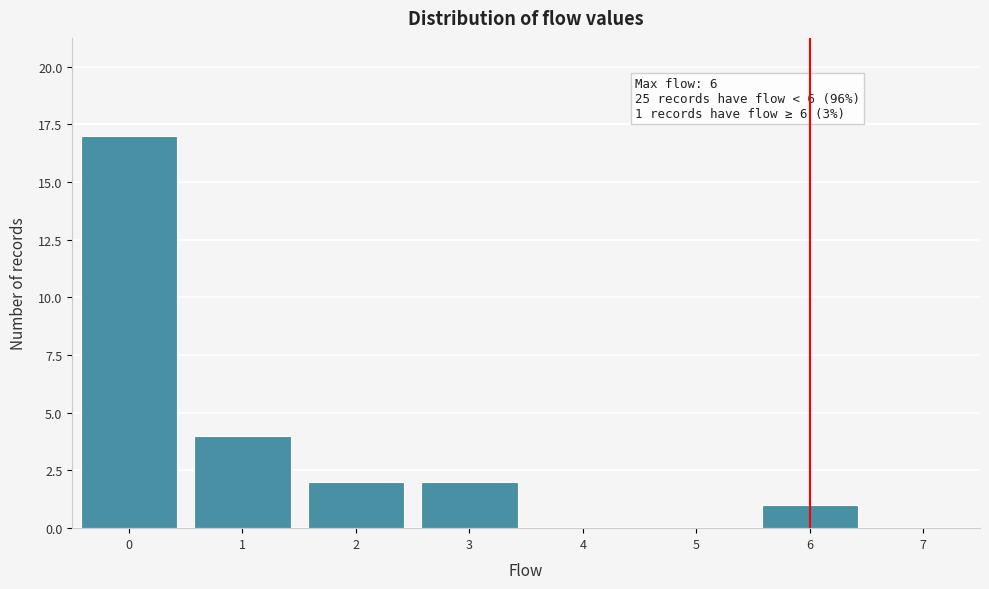

Over which range of the x-axis is the bar tallest?

-0.5 to 0.5